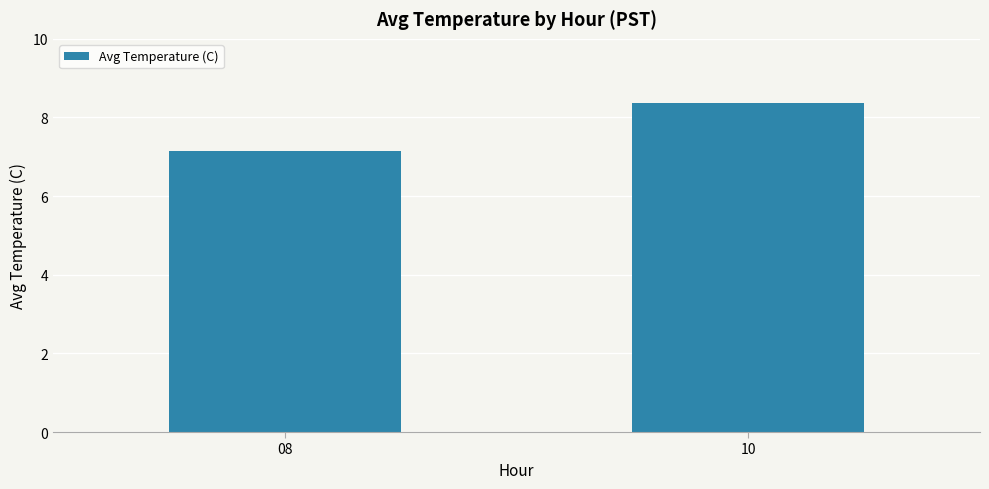

At which label does the data first exceed 8?

10